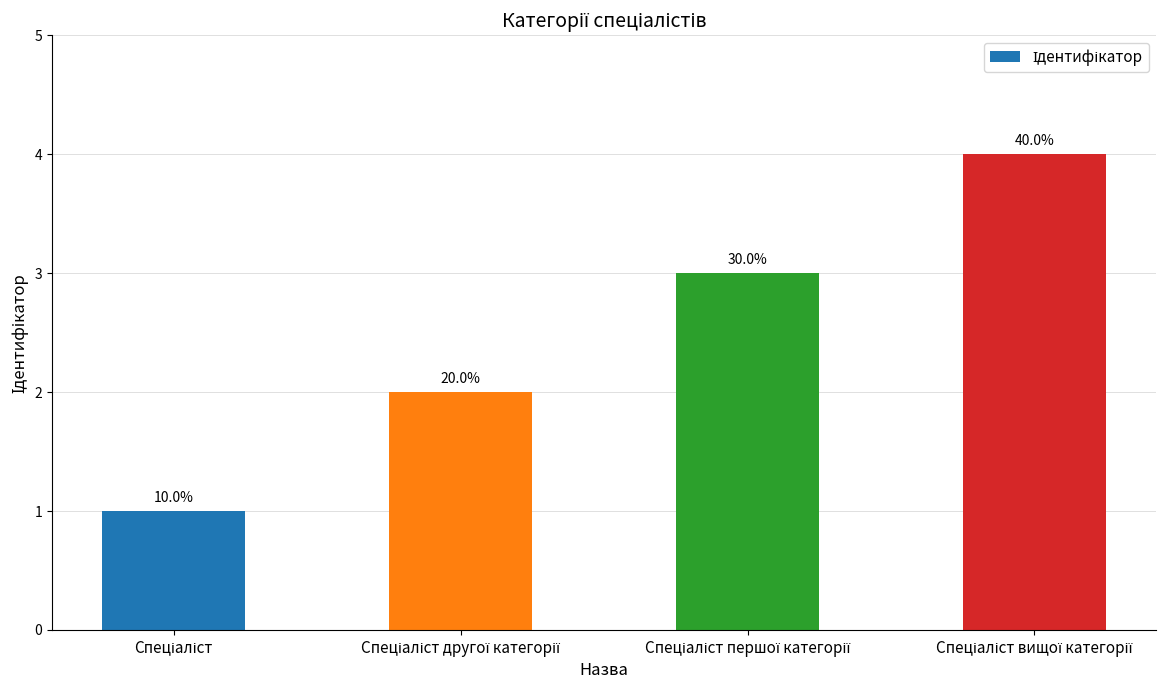

What position from the left is Спеціаліст першої категорії?

3